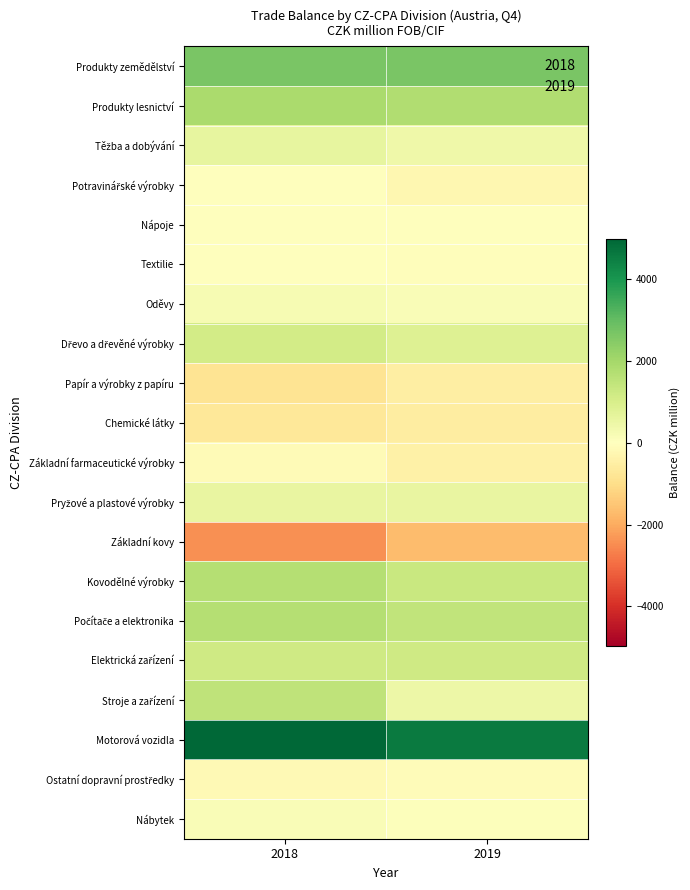

Which series has the largest total across all categories?

Motorová vozidla